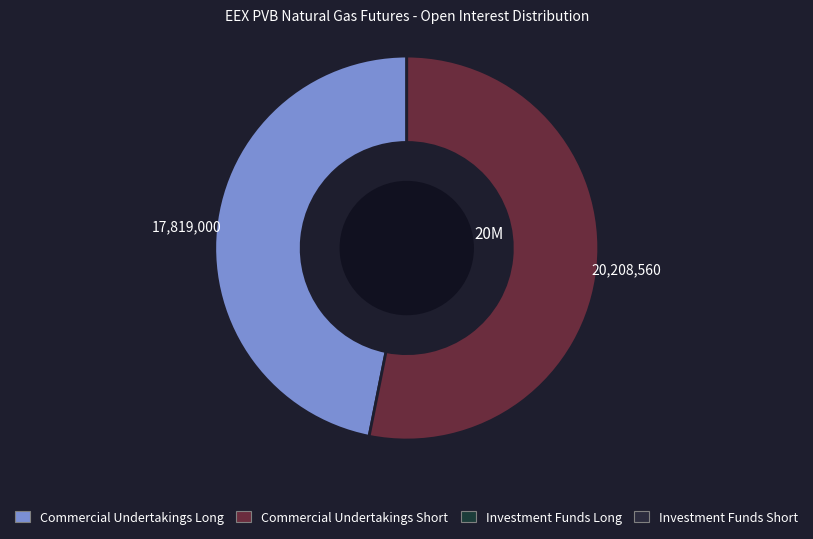

How many segments does this pie chart have?

2